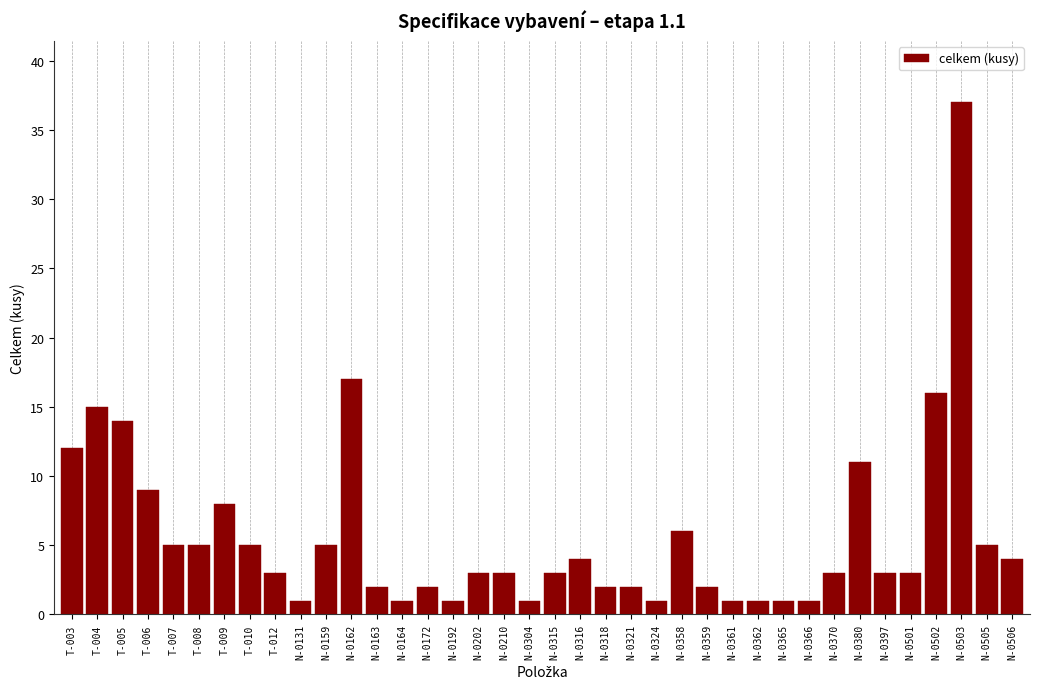

The value at N-0315 is 3. True or false?

True